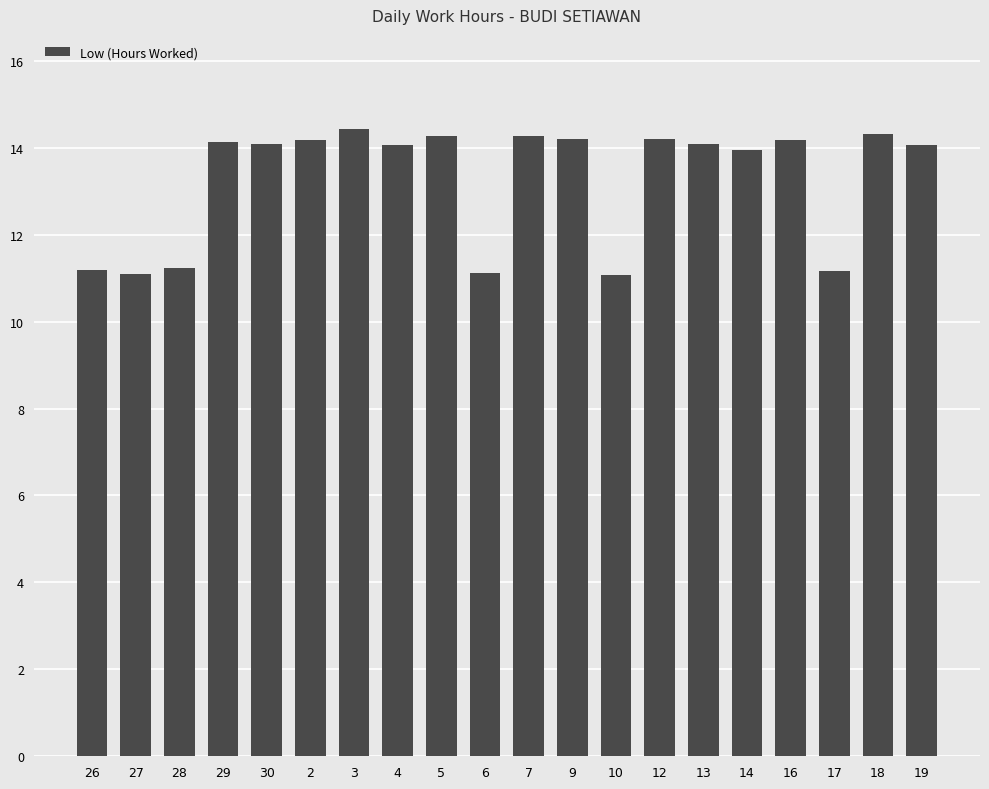

Is it true that the value at 5 is 21.0?

False